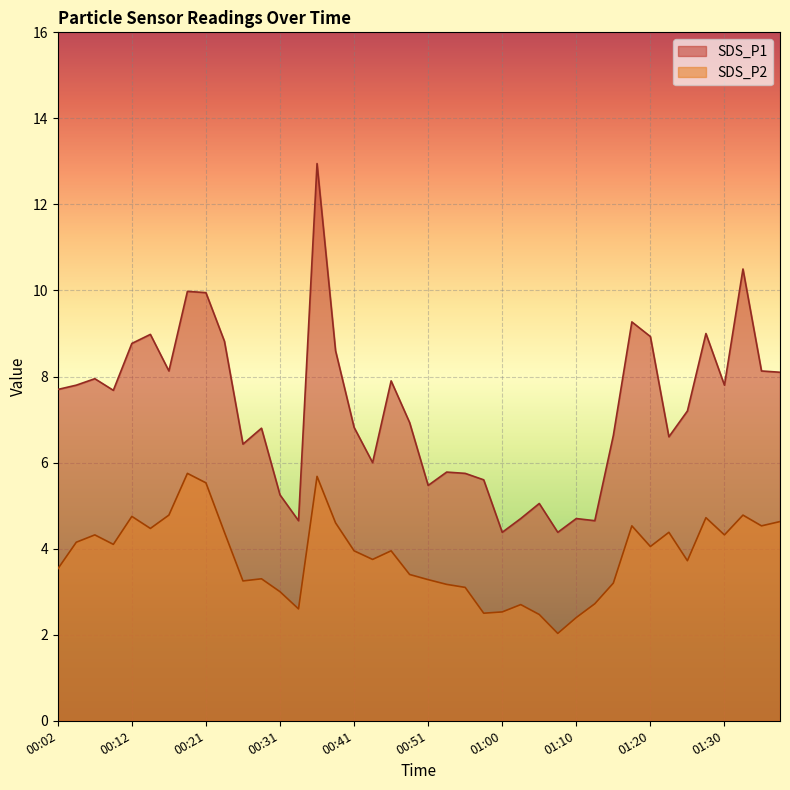

Which series has the widest spread of values?

SDS_P1